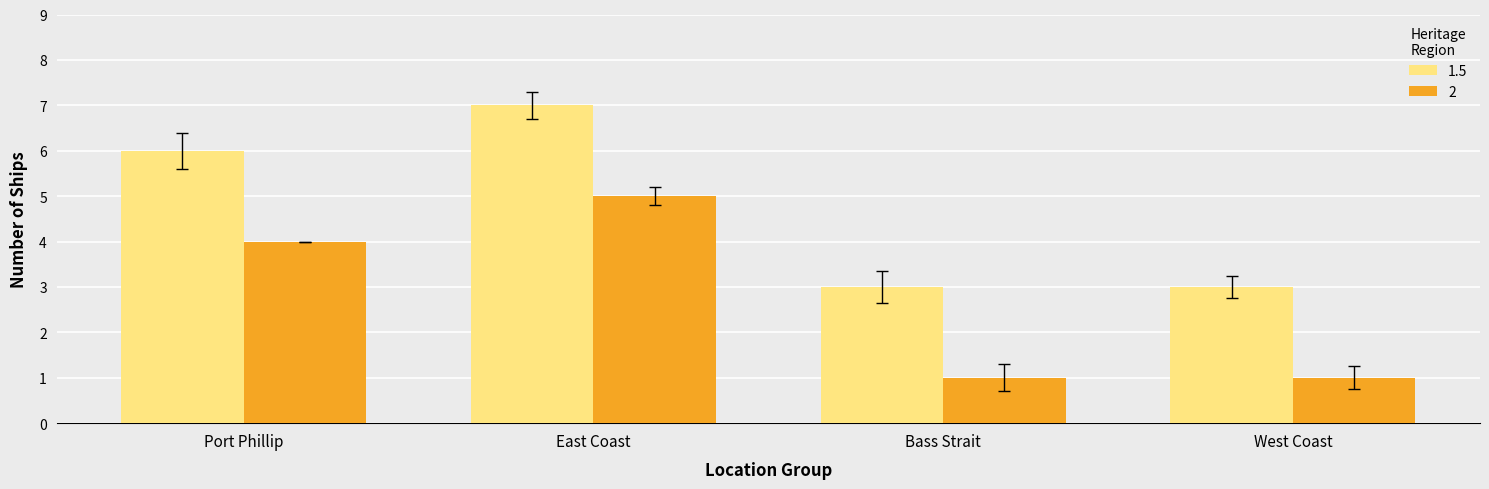

True or false: 2 has a value of 4 at West Coast.

False